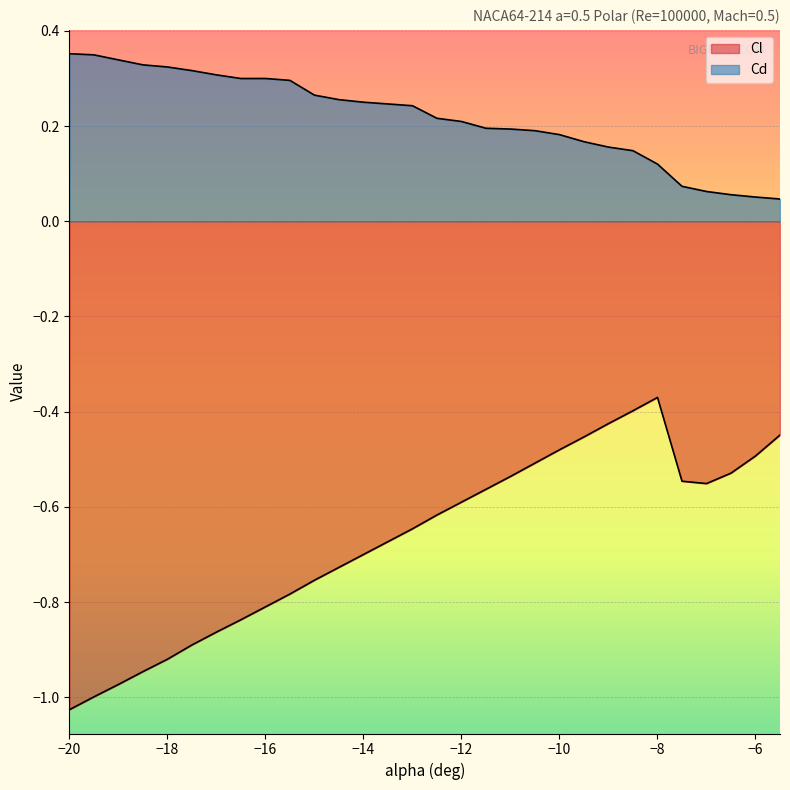

What is the minimum value shown in the chart?

-1.0